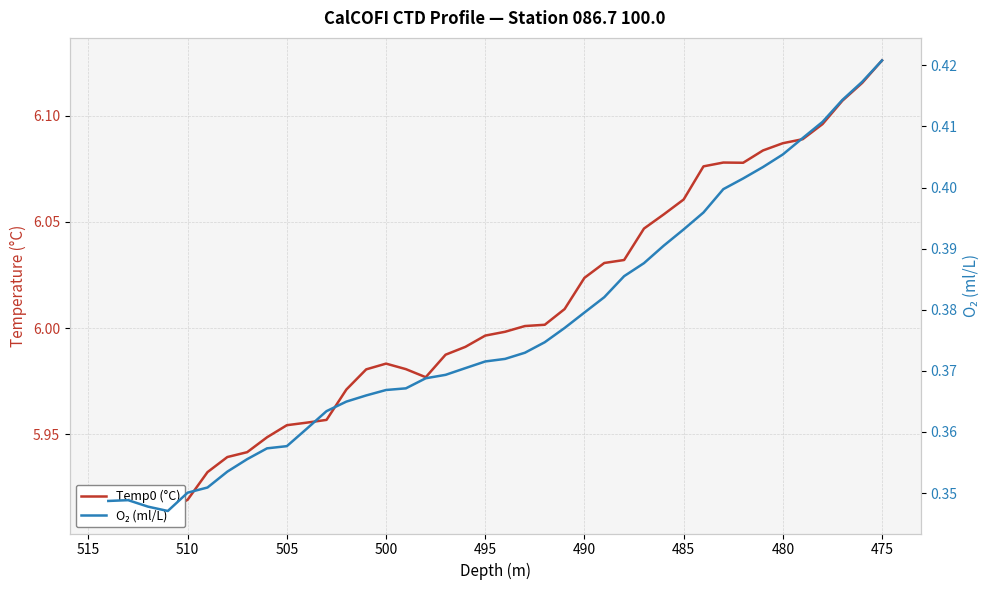

Is this an area chart (filled region under the line)?

No